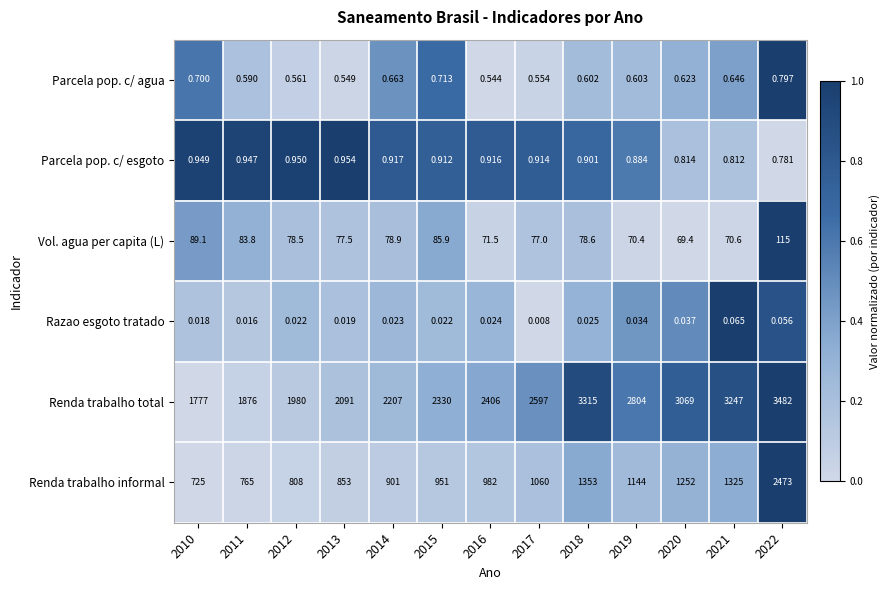

At which category is the sum across all series the highest?

2022